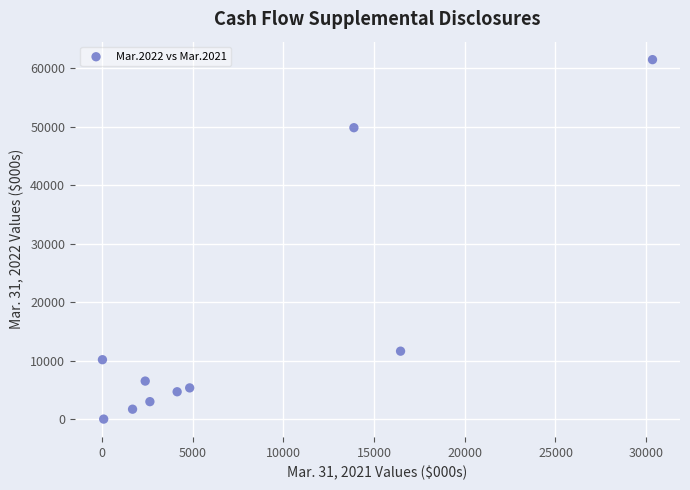

What is the average Y value?

15449